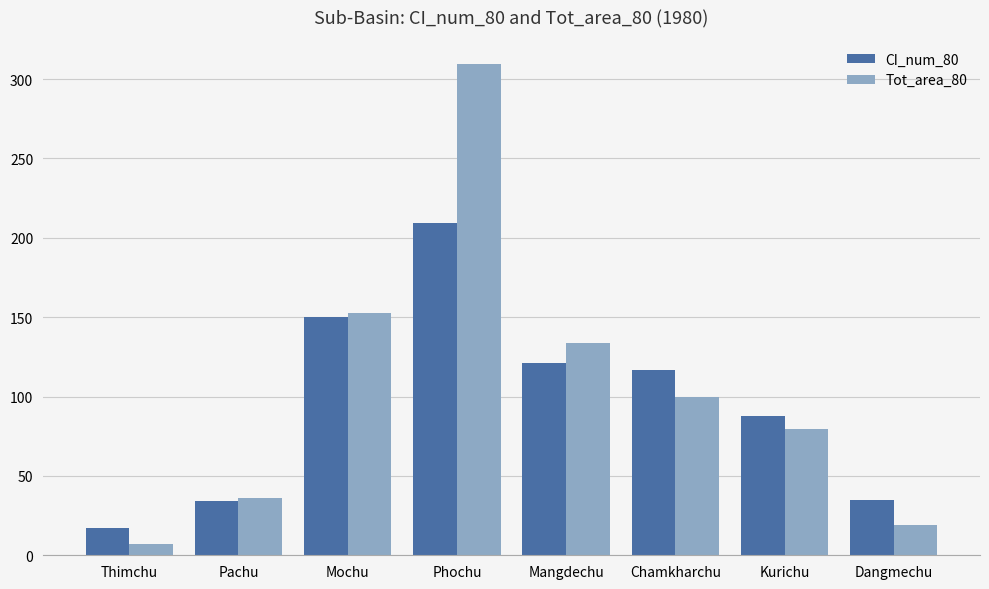

The value of CI_num_80 at Mochu is 150.0. True or false?

True